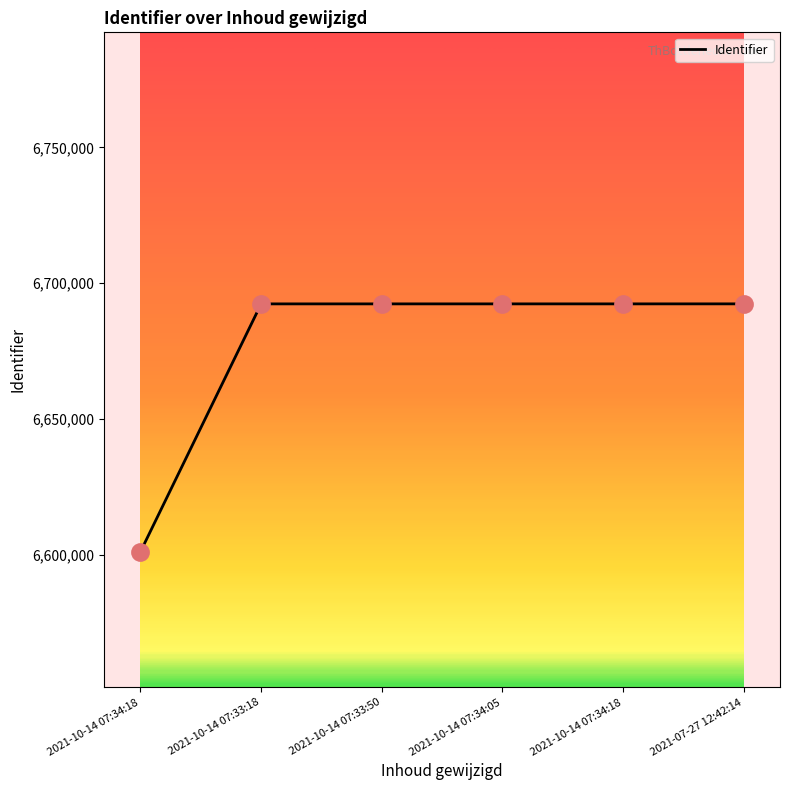

Is this an area chart (filled region under the line)?

No